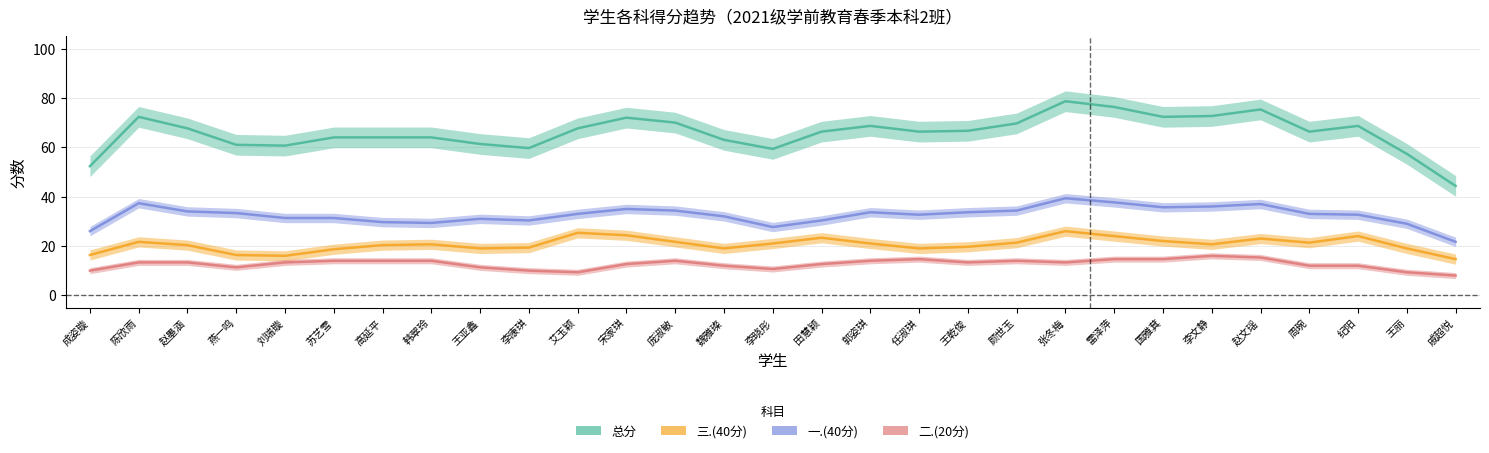

What is the approximate value of 一.(40分) at 王丽?

29.0